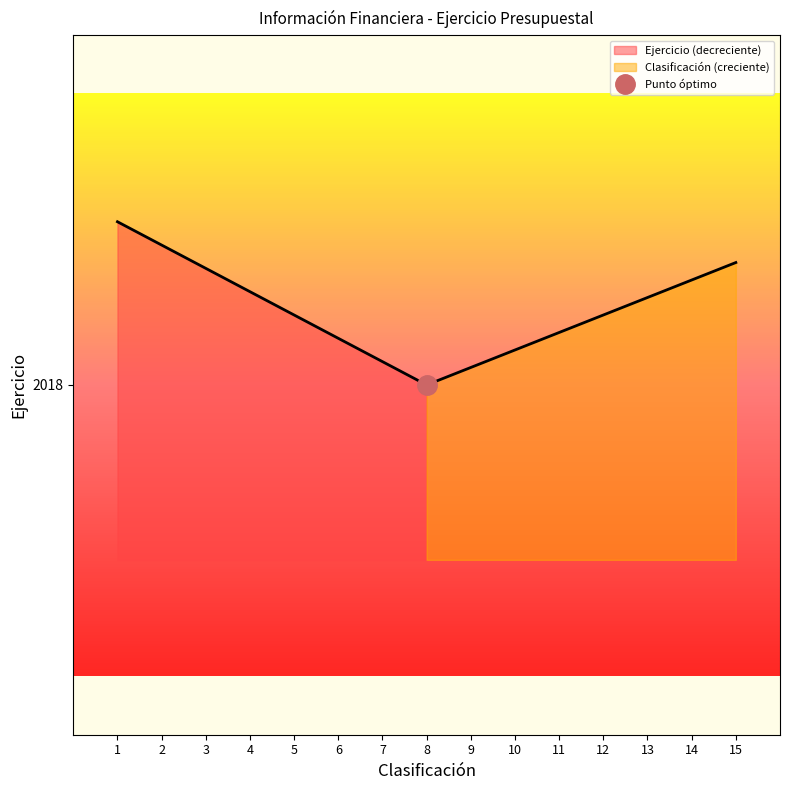

The Clasificación series shows 9 at 6. True or false?

False